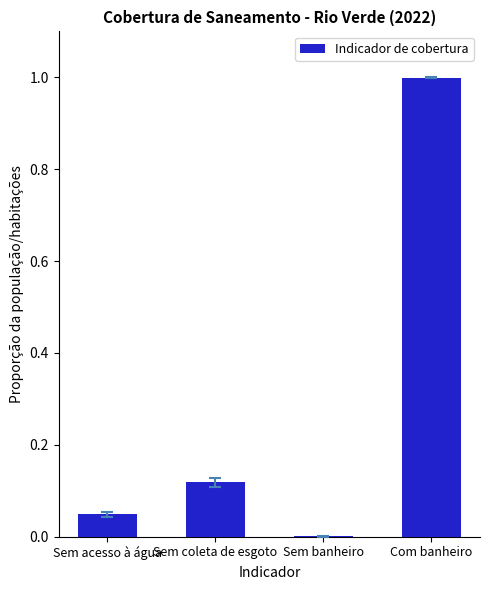

What is the sum of all values?

1.2